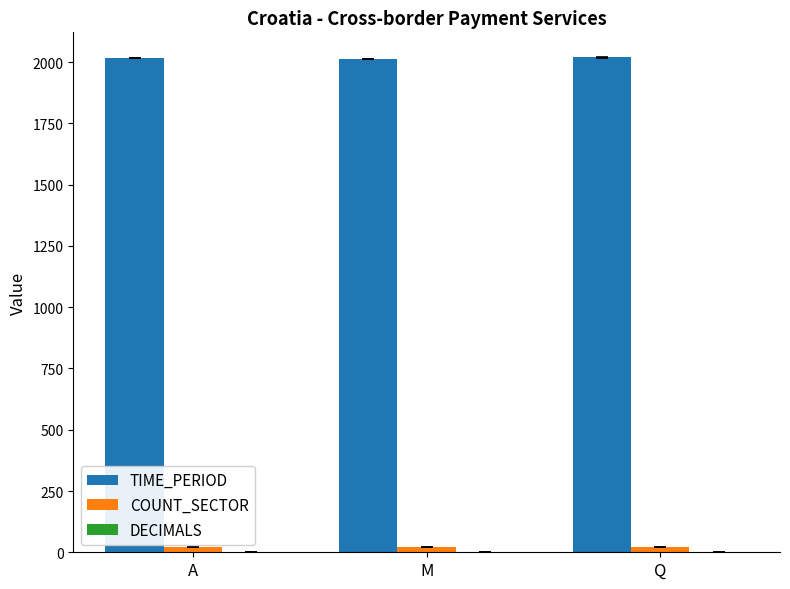

The value of TIME_PERIOD at Q is 2771.0. True or false?

False